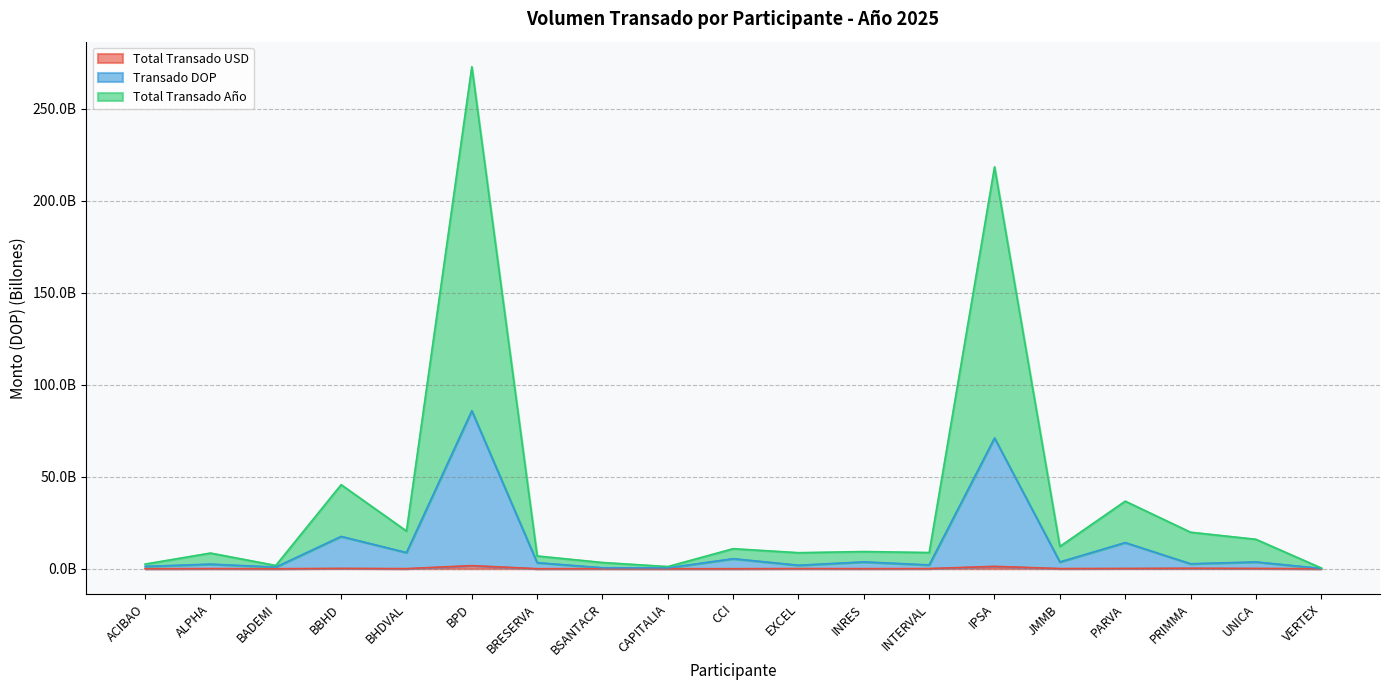

Is it true that Total Transado USD equals 0.0 at JMMB?

False